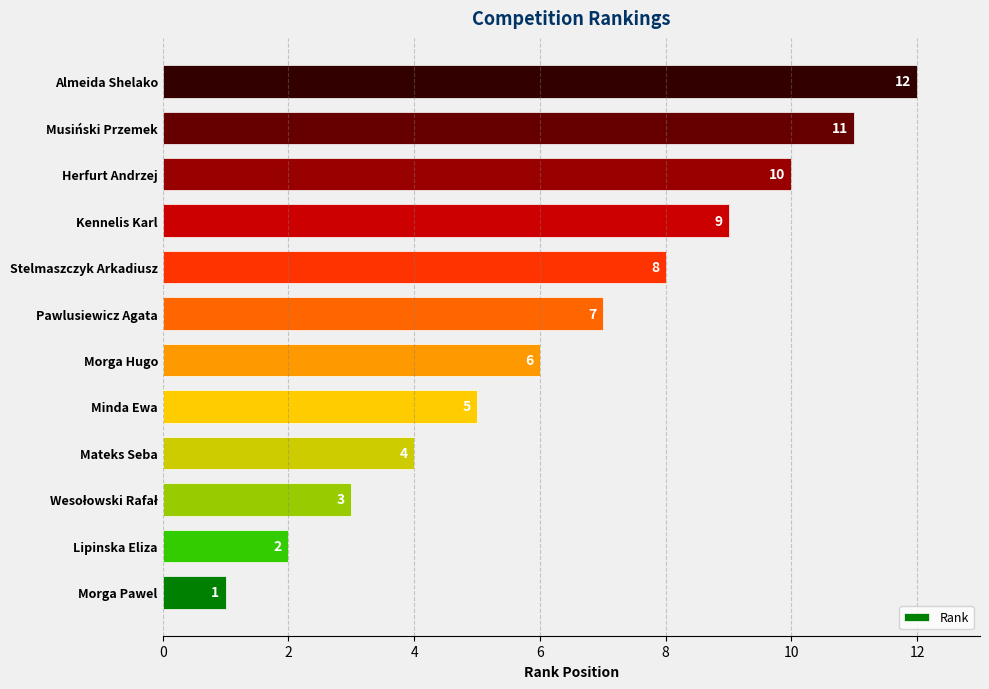

Is it true that the value at Morga Hugo is 10?

False